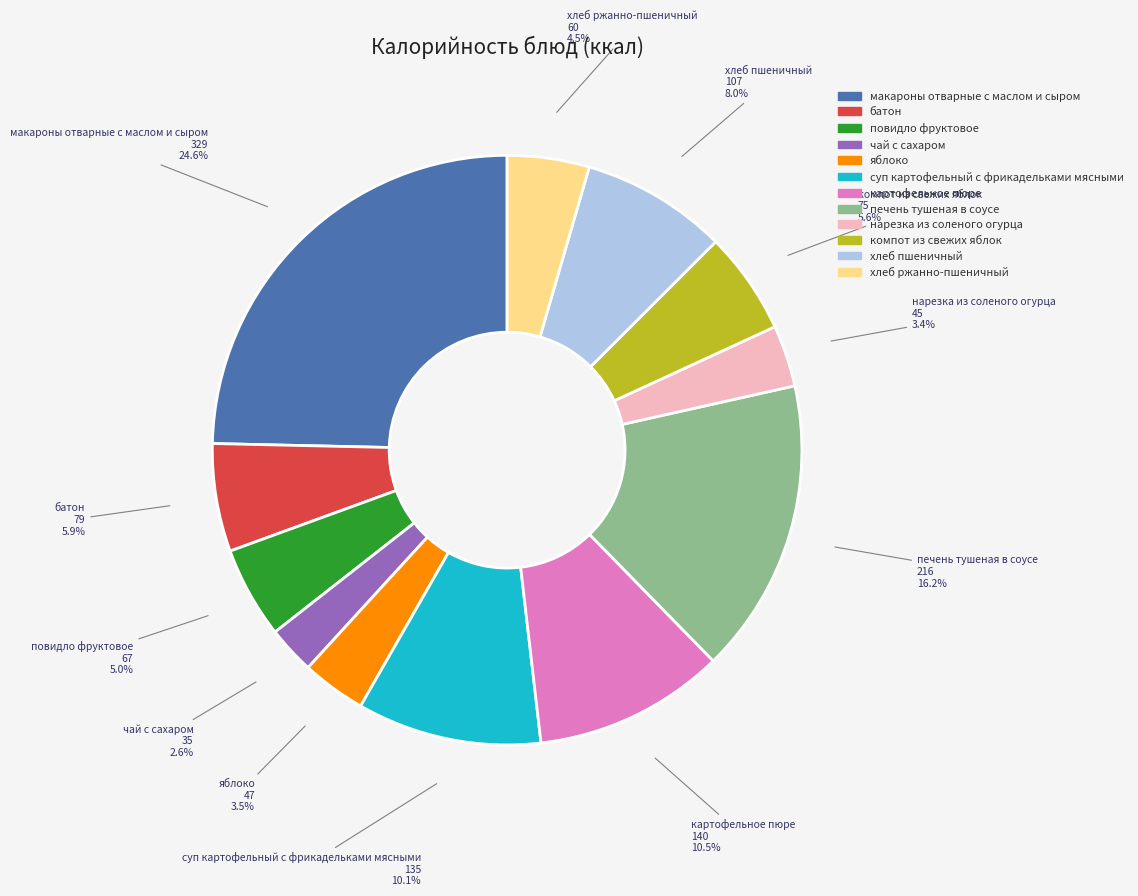

True or false: суп картофельный с фрикадельками мясными accounts for 10% of the total.

True